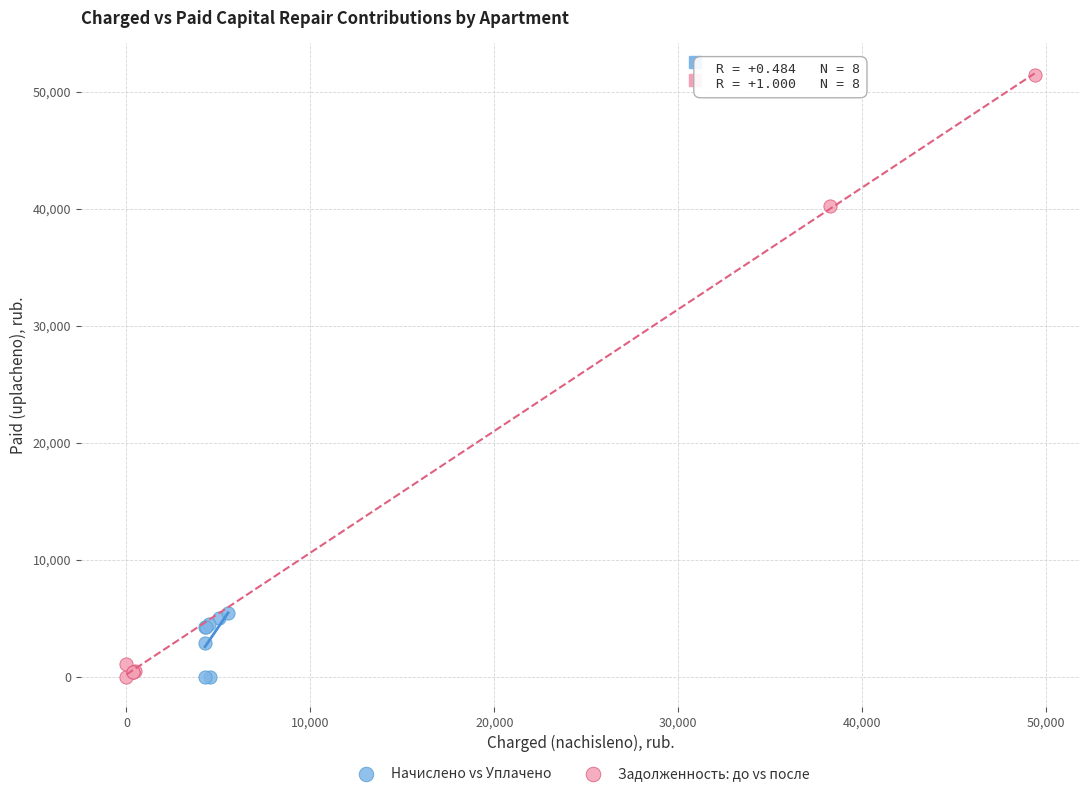

Which series has the widest spread of Y values?

Задолженность: до vs после